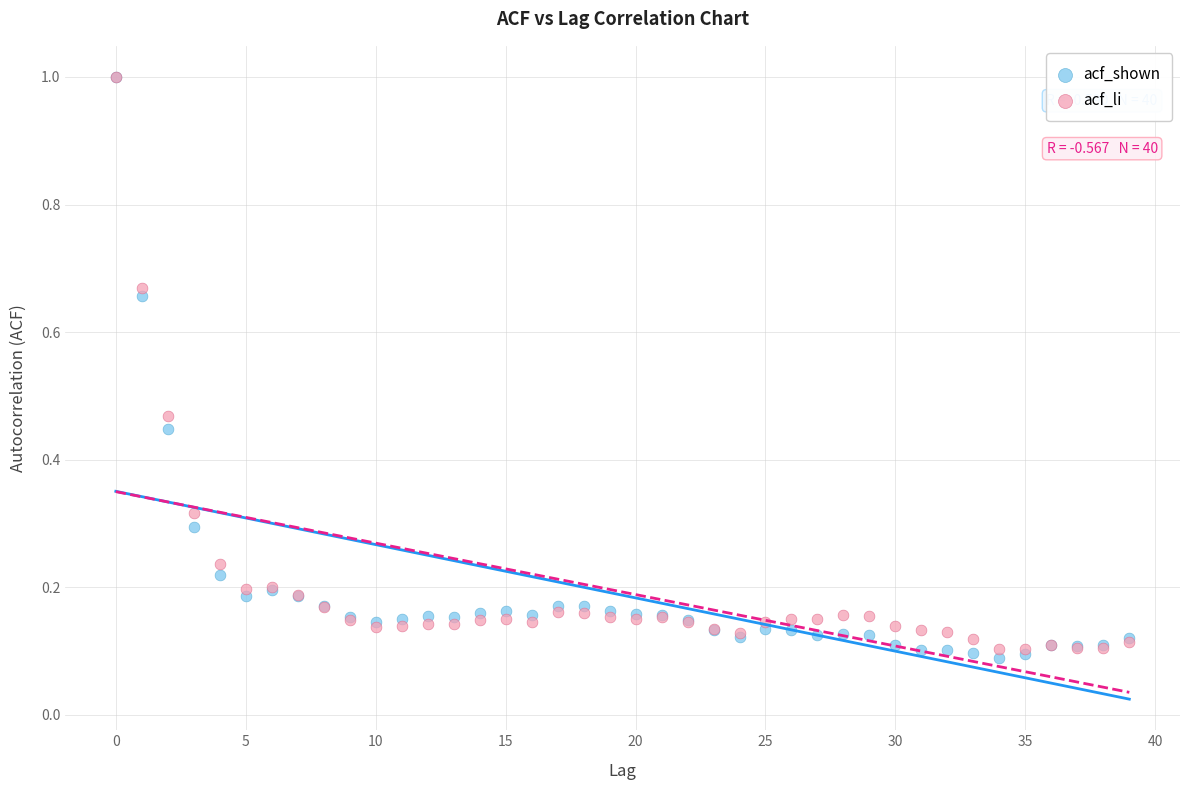

What are all the series names shown in the legend?

acf_shown, acf_li